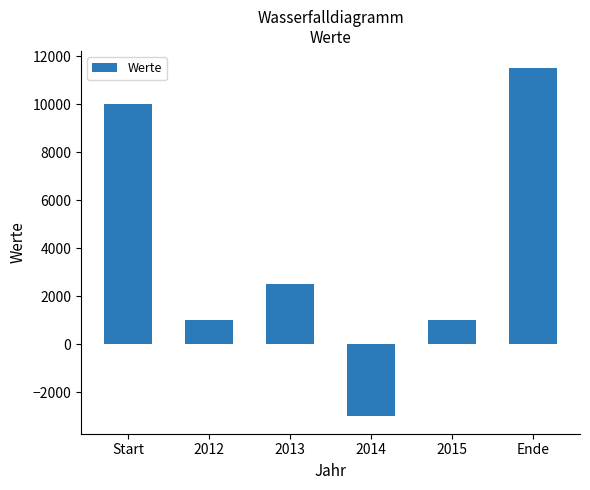

What is the difference between the maximum and second lowest values?

10500